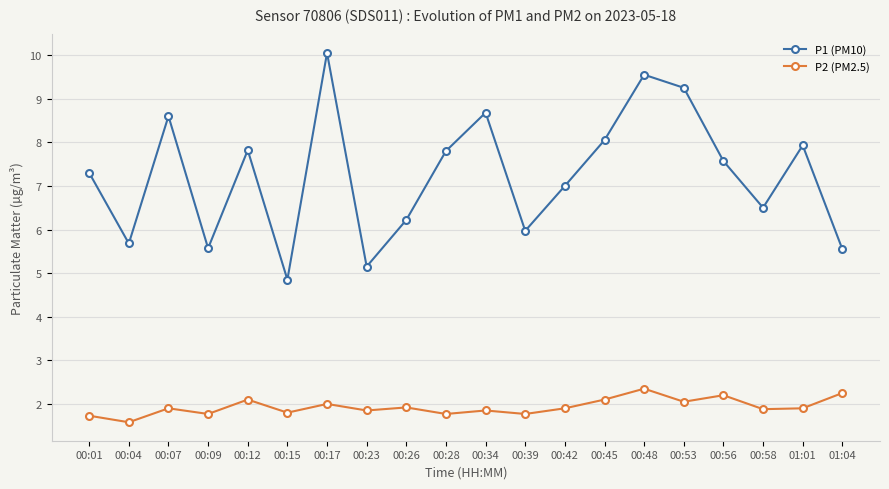

What is the spread (max minus min) of values at 00:58?

4.6